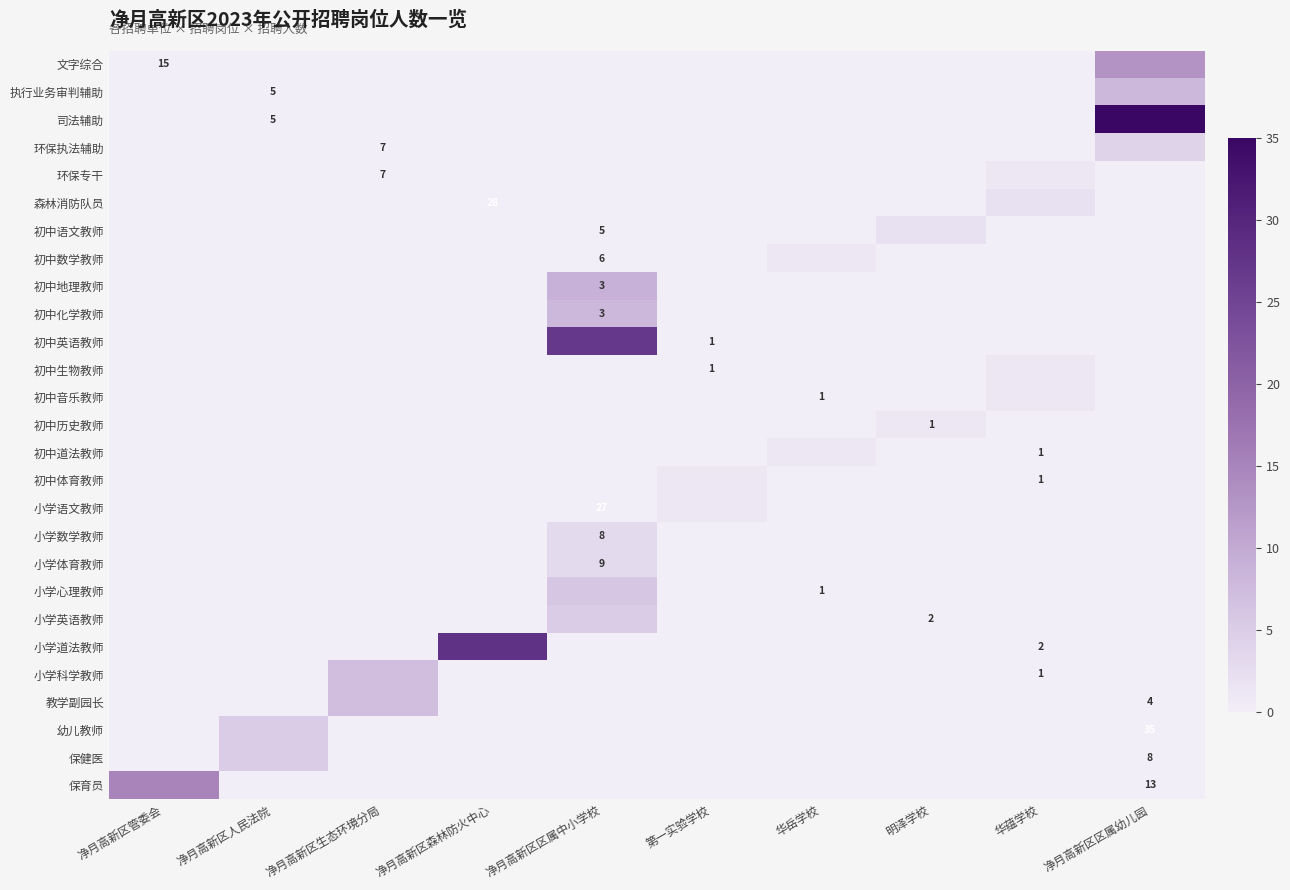

The value of 小学科学教师 at 华蕴学校 is 0. True or false?

False